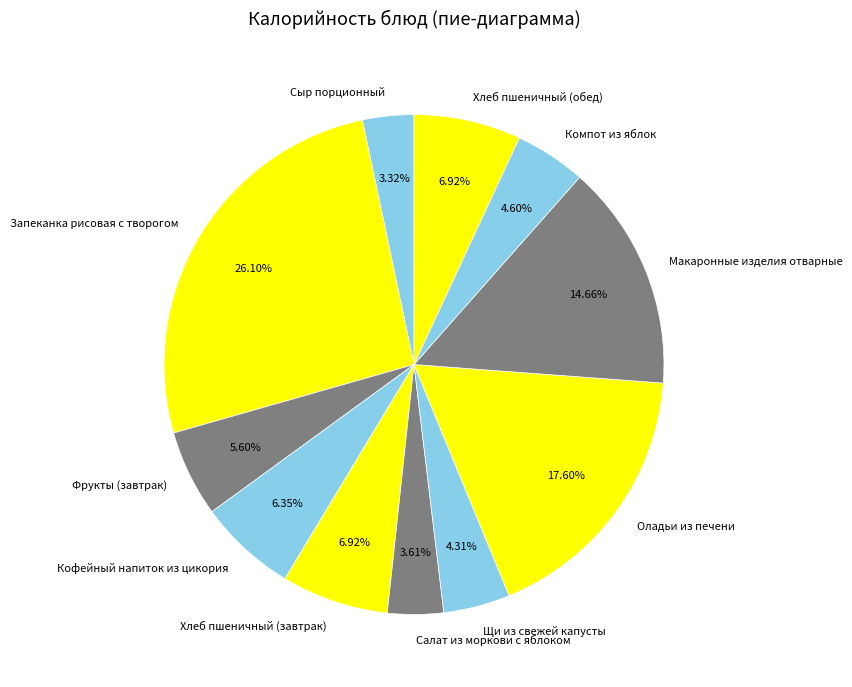

Which has a higher value, Фрукты (завтрак) or Запеканка рисовая с творогом?

Запеканка рисовая с творогом